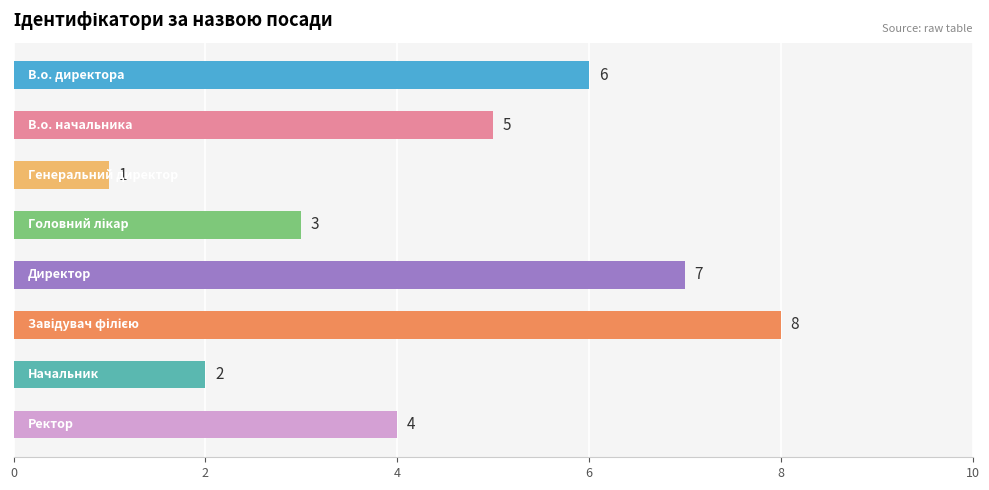

Are the bars grouped side by side (vs. stacked)?

No